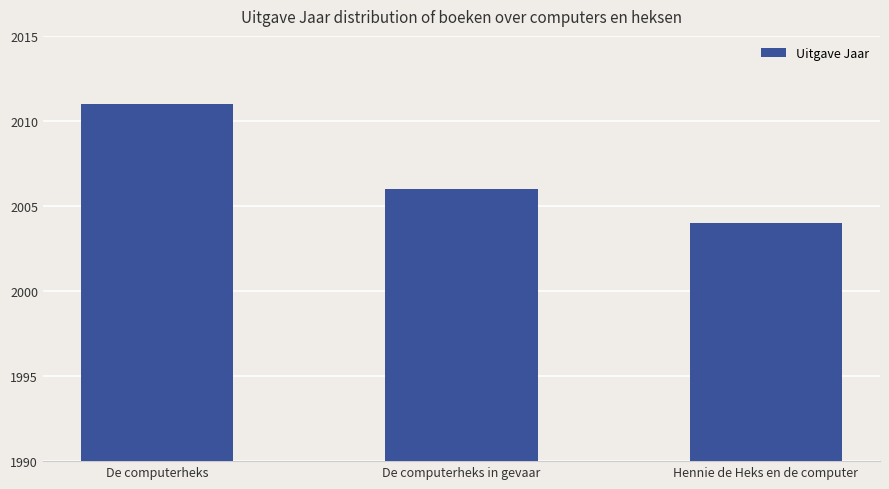

Which category has the highest value across all series?

De computerheks